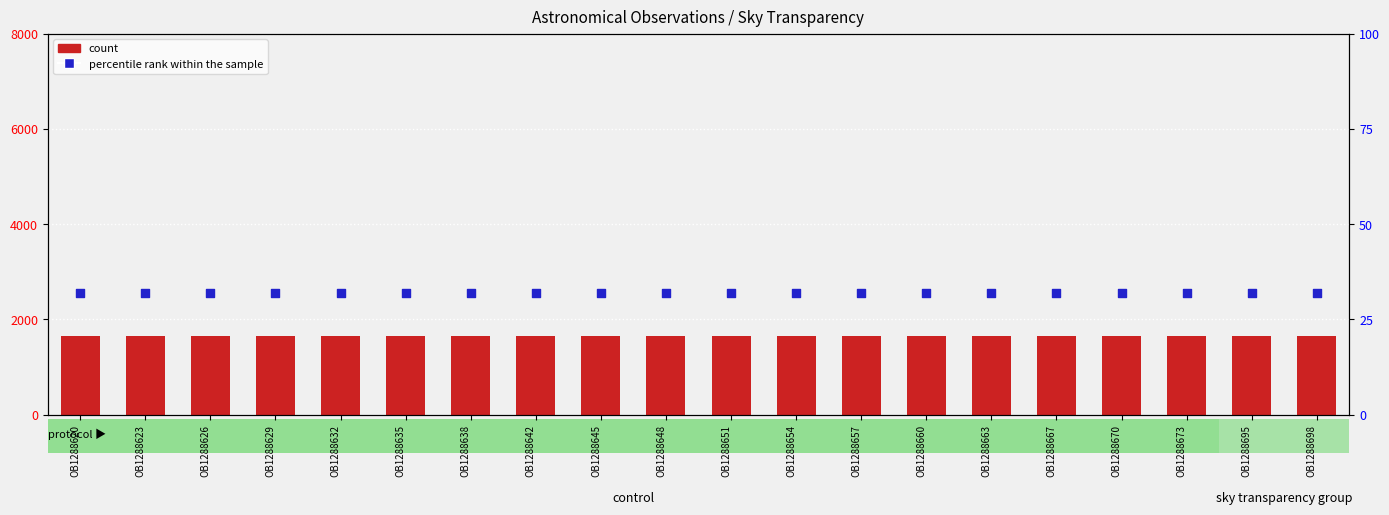

What are all the series names shown in the legend?

count, percentile rank within the sample